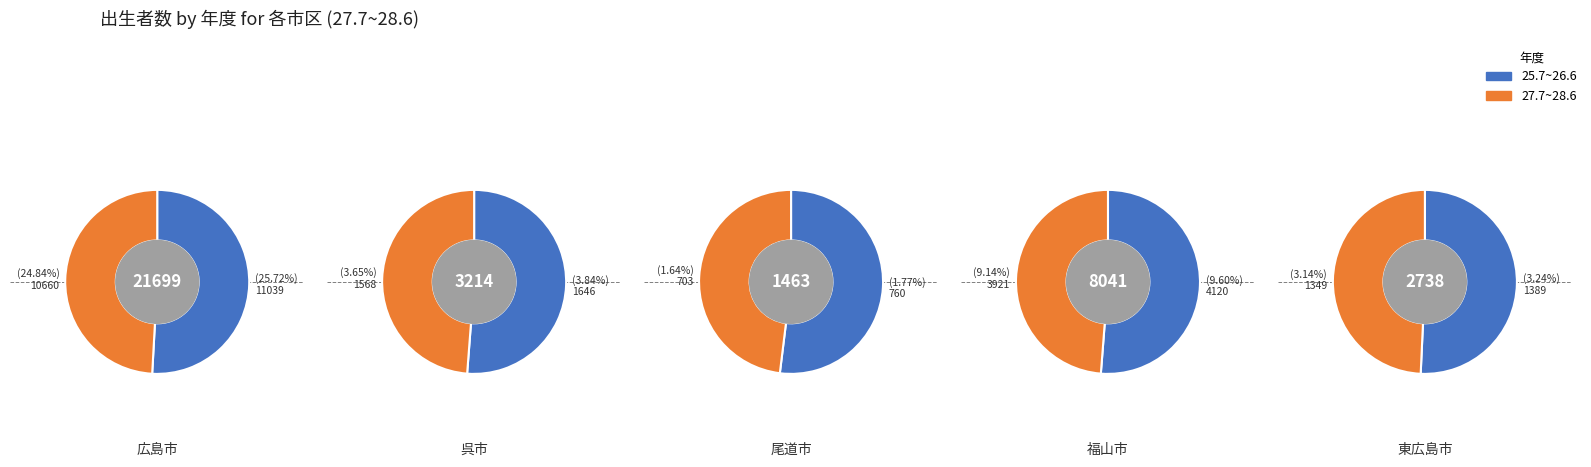

To the nearest percent, what portion does 11 represent?

4%